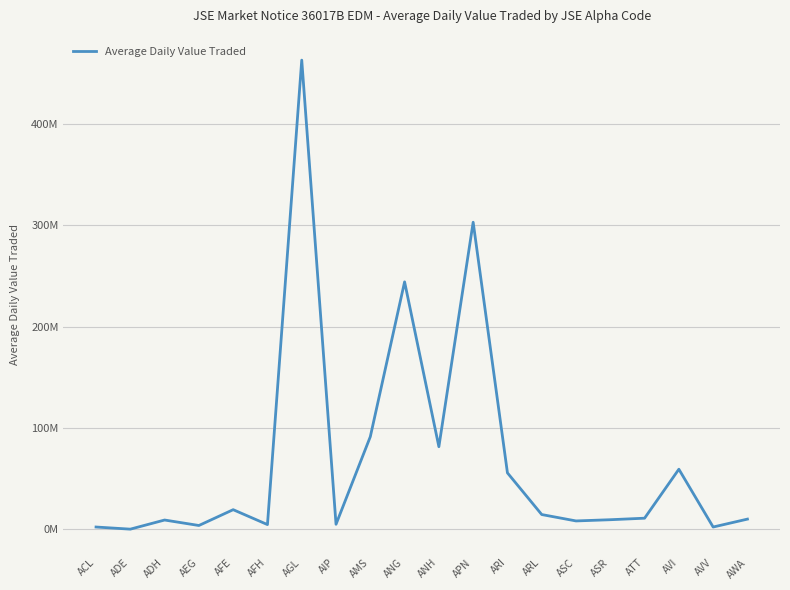

Which has a higher value, AVI or ADE?

AVI